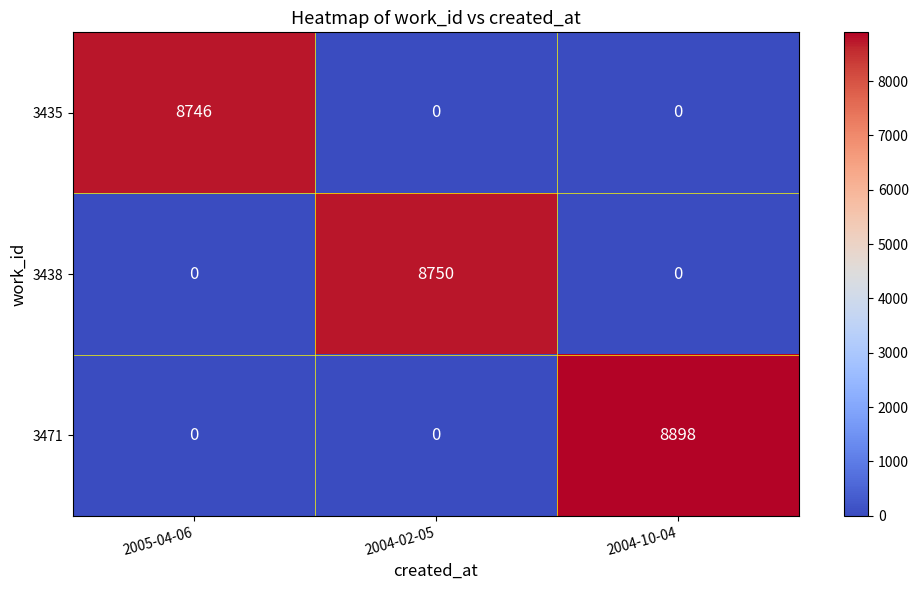

What is the average value of the 3435 series?

2915